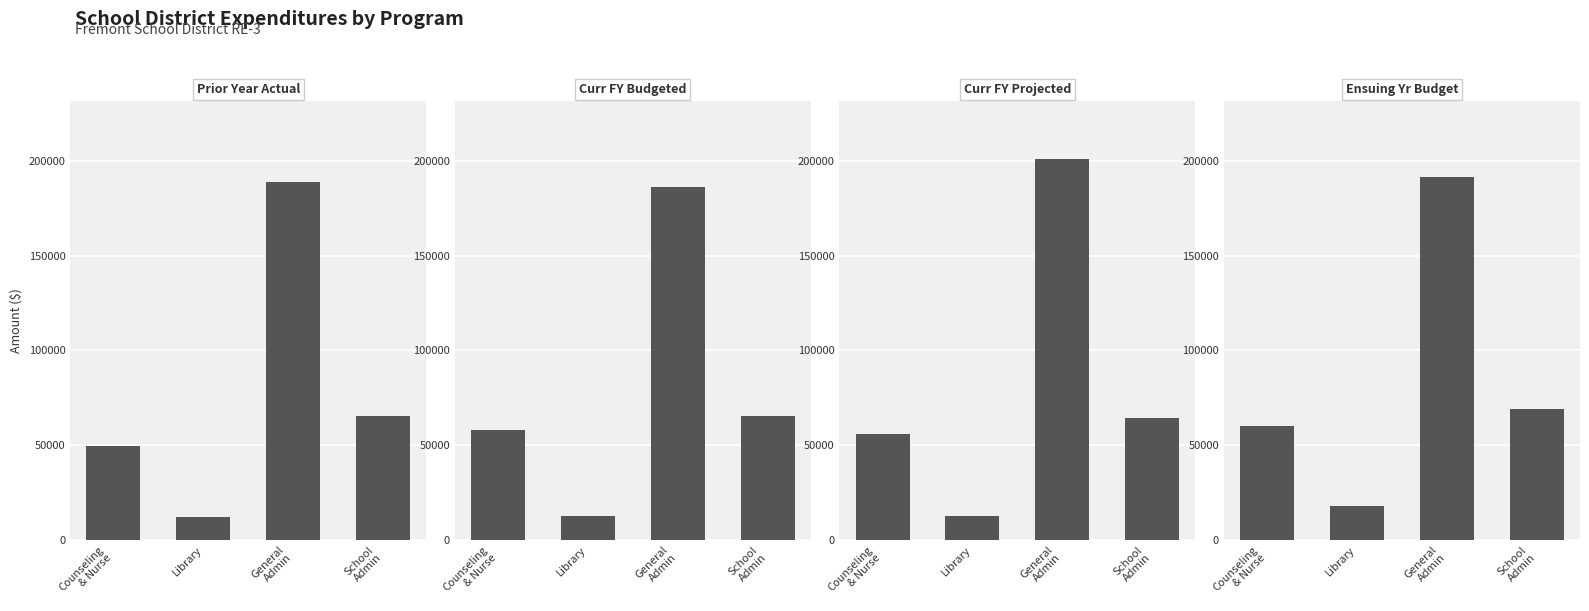

What is the difference between the highest and lowest values at School
Admin?

4353